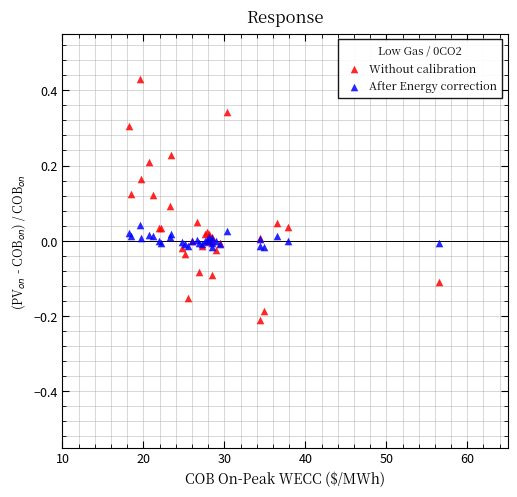

Which series contains the highest Y value?

Without calibration